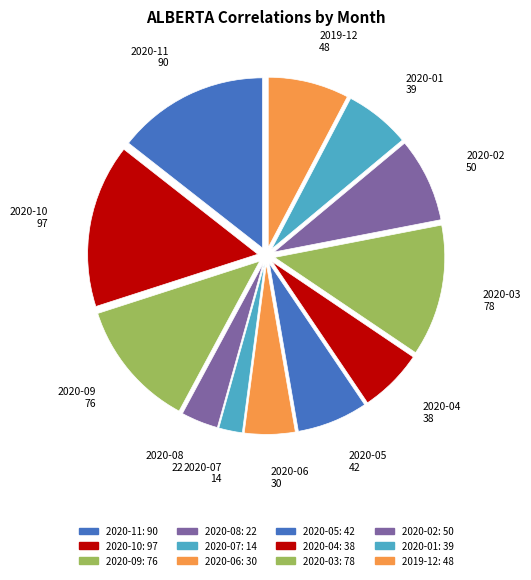

Does 2020-04 represent more than half of the total?

No